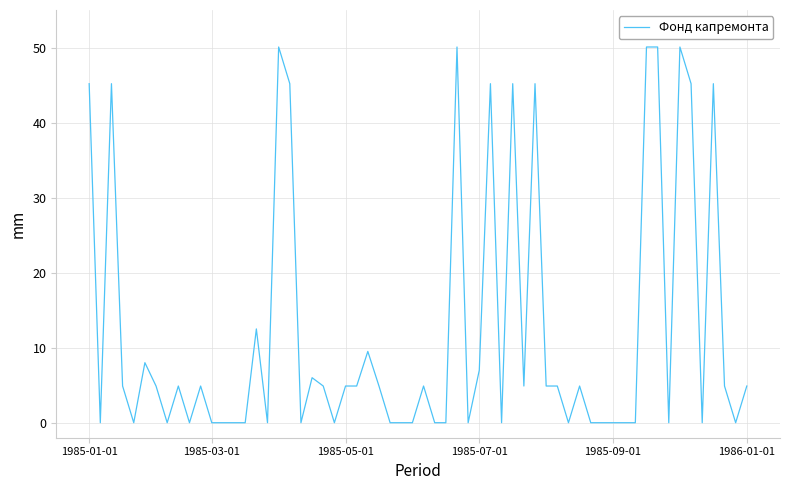

Is this an area chart (filled region under the line)?

No